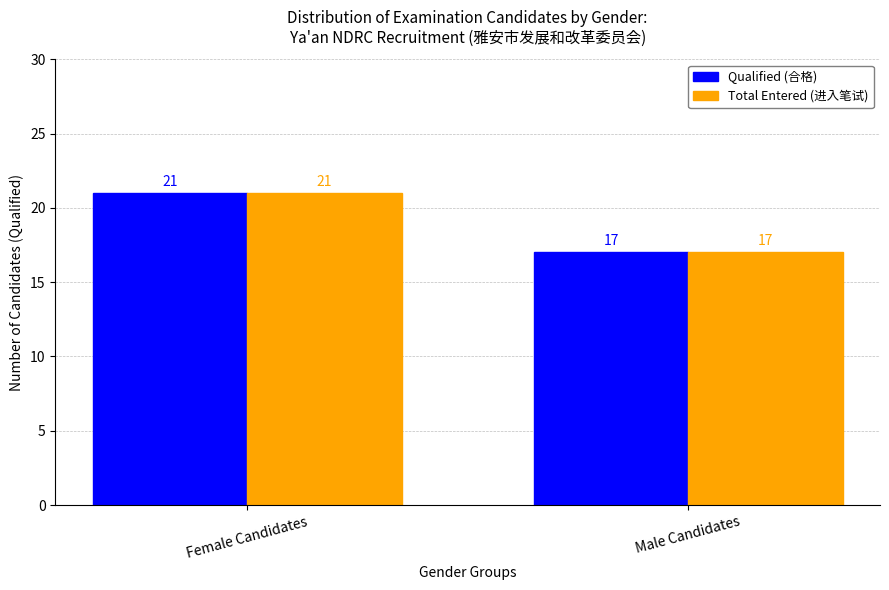

What is the total value across all series at Female Candidates?

42